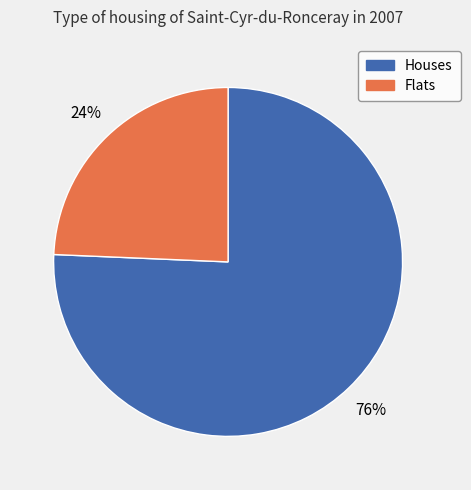

Does any single category account for the majority?

Yes